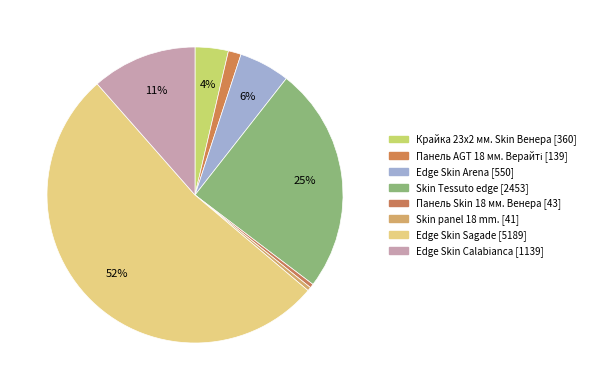

How many slices are in this pie chart?

8